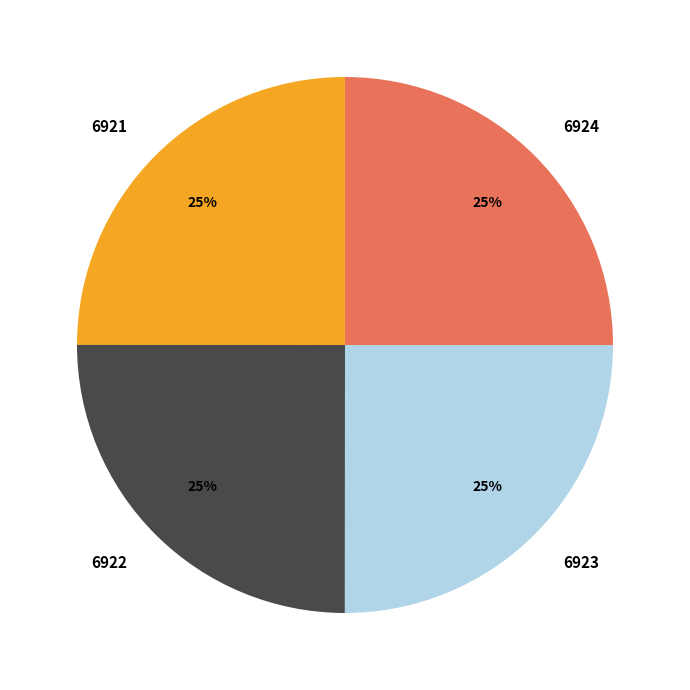

How many slices are in this pie chart?

4